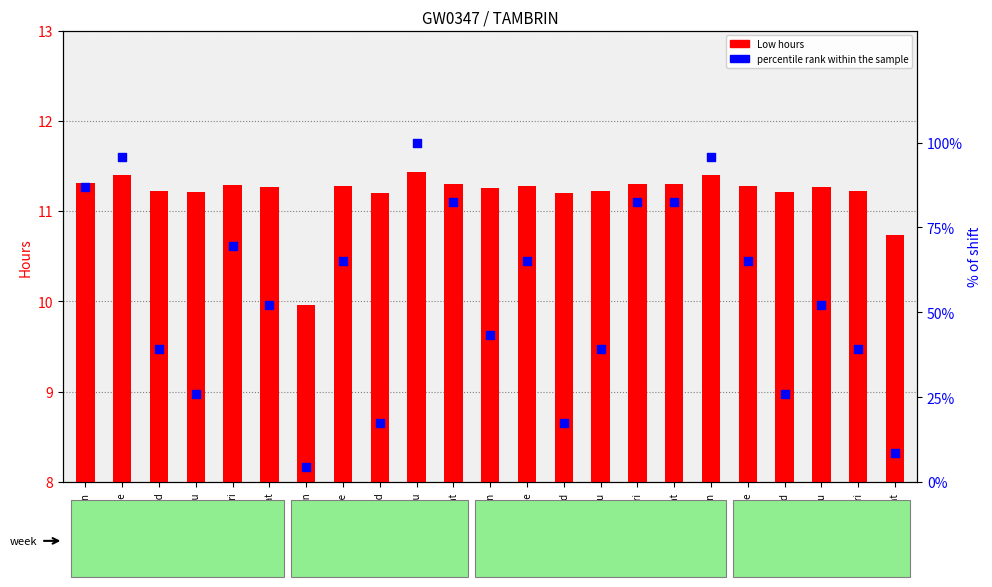

Is the value of Low (hours) at 30-Tue greater than the value of percentile rank within the sample at 30-Tue?

No